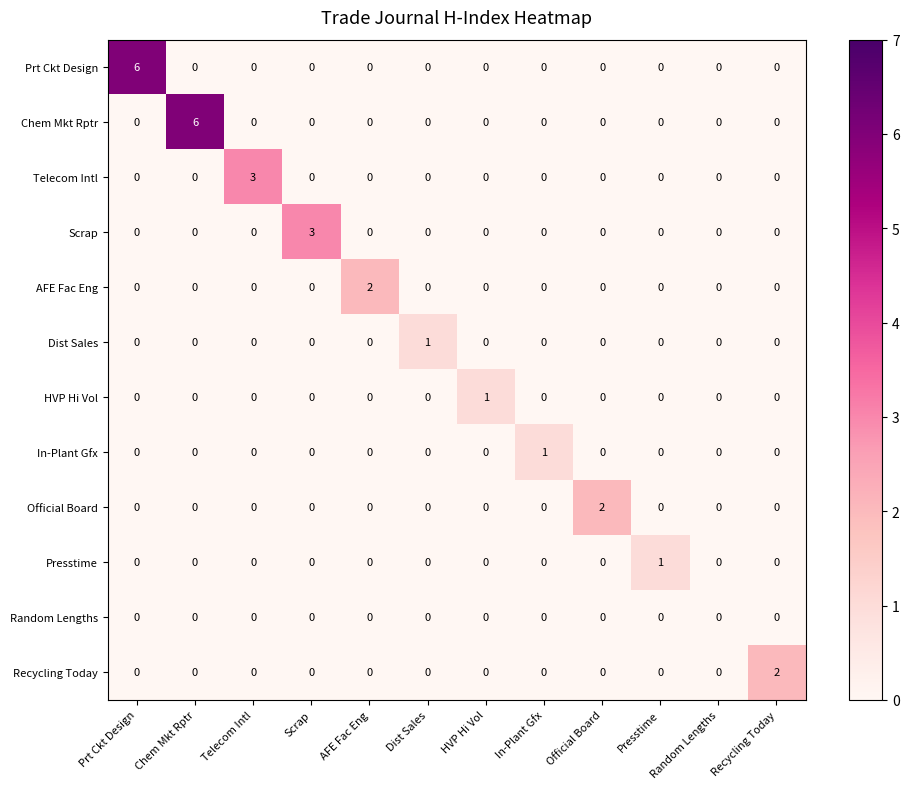

What is the difference between the highest and lowest values at Scrap?

3